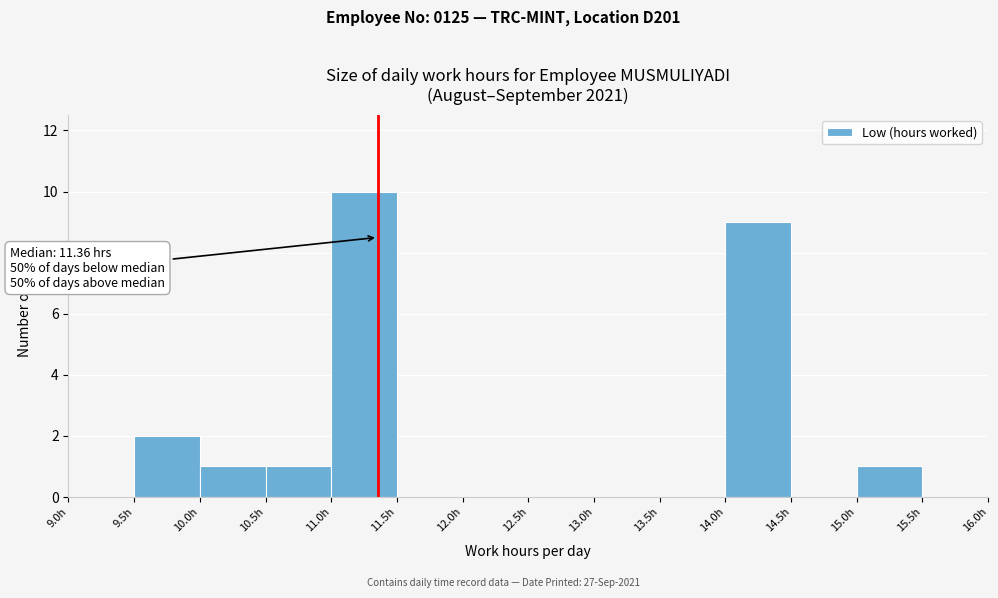

Over which range of the x-axis is the bar tallest?

11.0 to 11.5